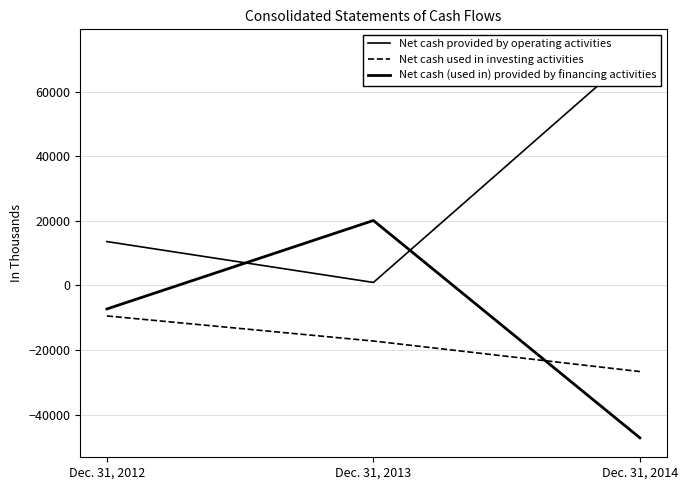

What is the value of the Net cash used in investing activities point at the 2nd from the left?

-17213